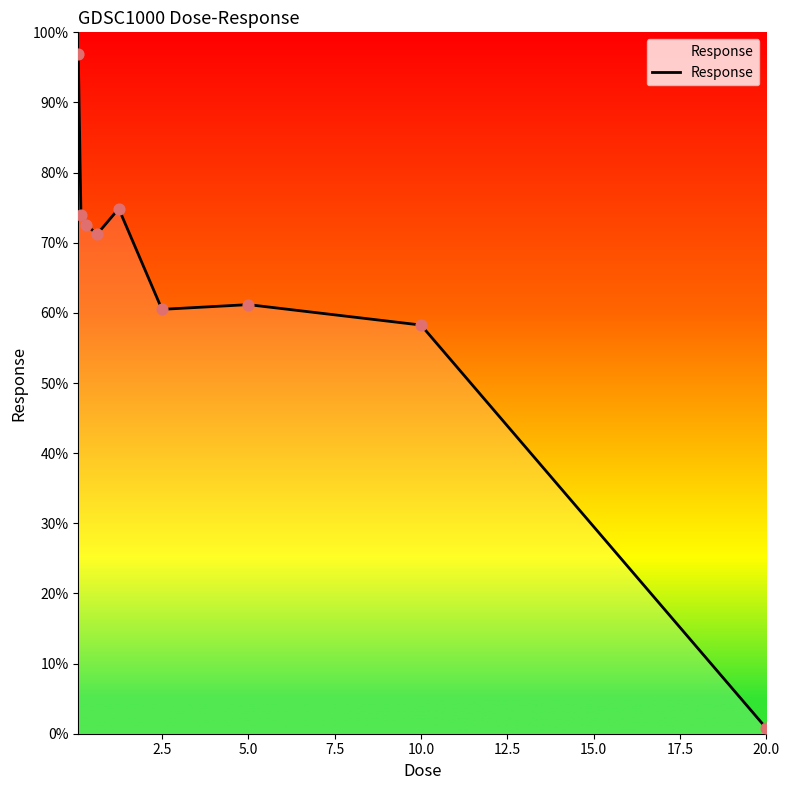

What is the greatest value displayed?

96.9